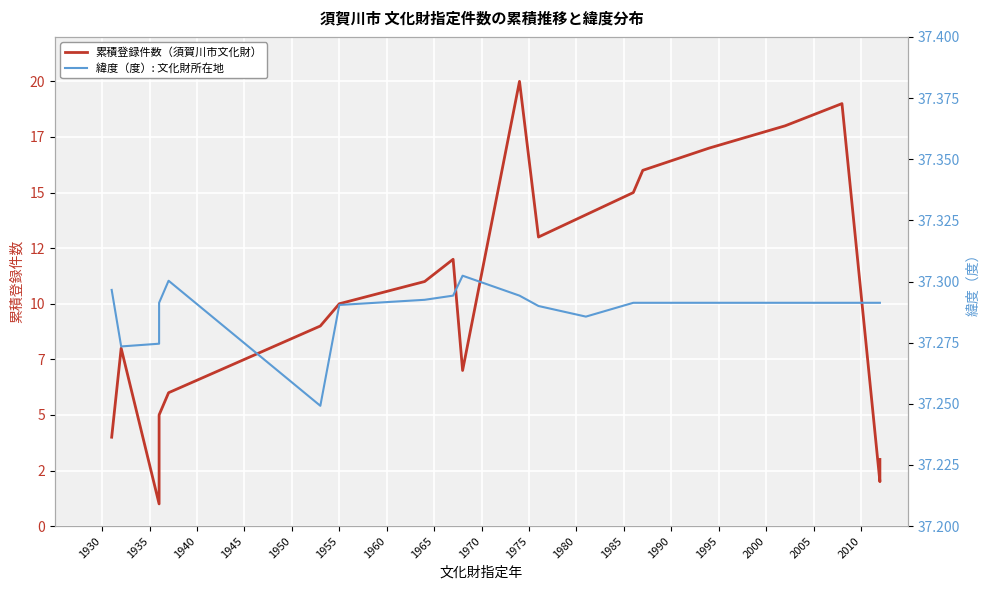

What is the sum of the 緯度（度）: 文化財所在地 values at 2010 and 1950?

74.6